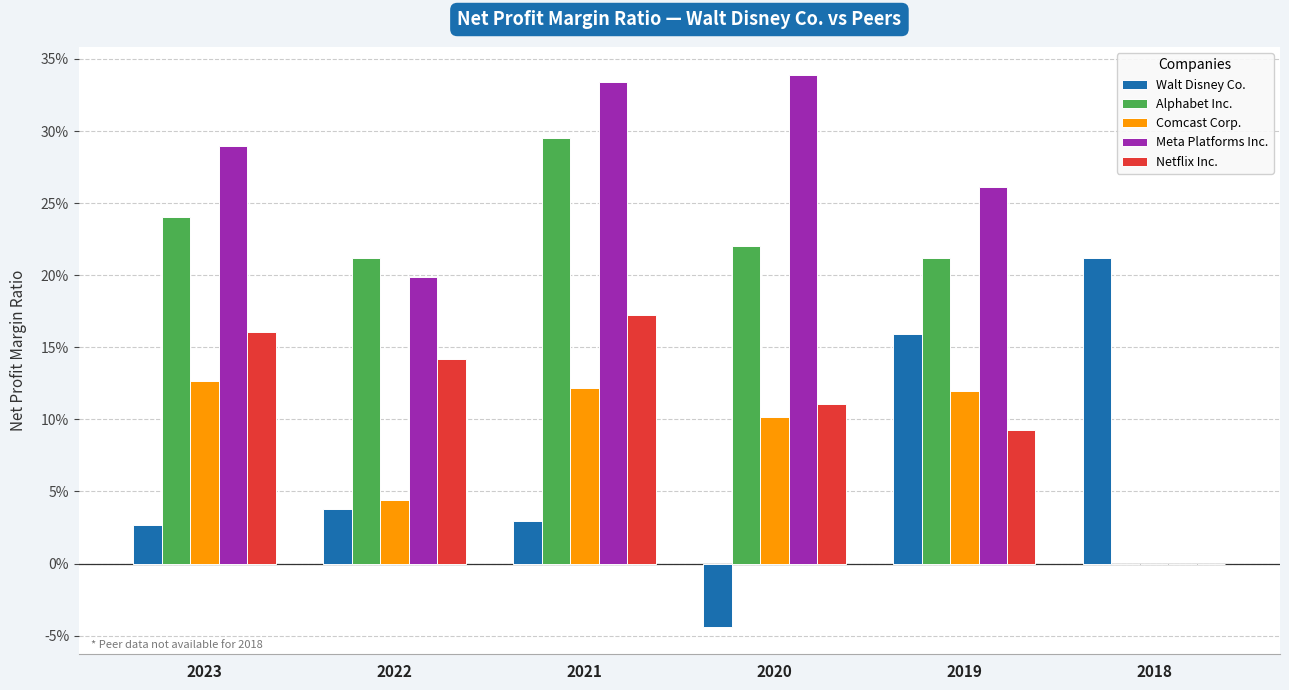

Are the bars grouped side by side (vs. stacked)?

Yes